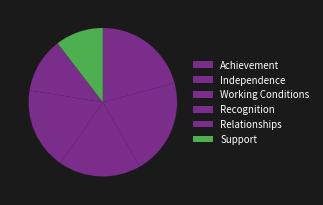

True or false: Recognition accounts for 12% of the total.

False